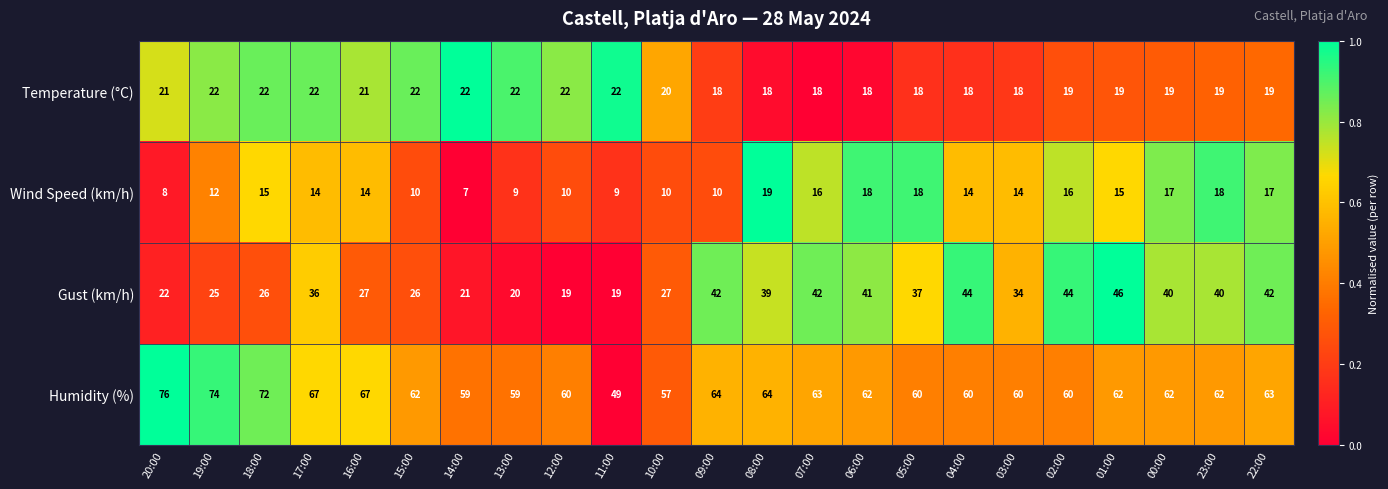

What is the difference between the maximum and minimum values in the Temperature (°C) series?

4